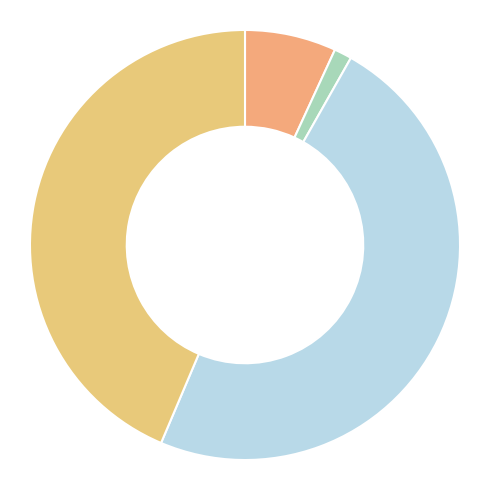

Rank the categories by value from lowest to highest.

Investment Funds Long, Investment Firms Long, Commercial Undertakings Short, Commercial Undertakings Long